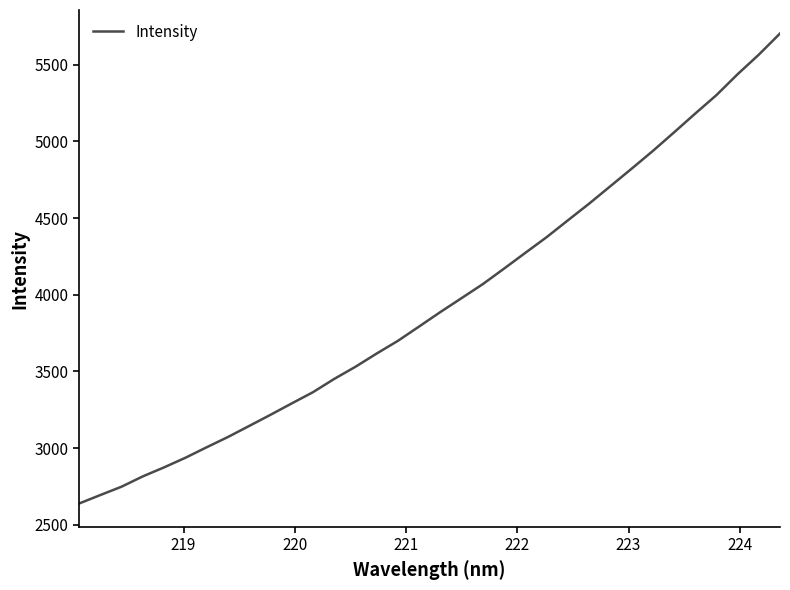

What is the greatest value displayed?

5703.6